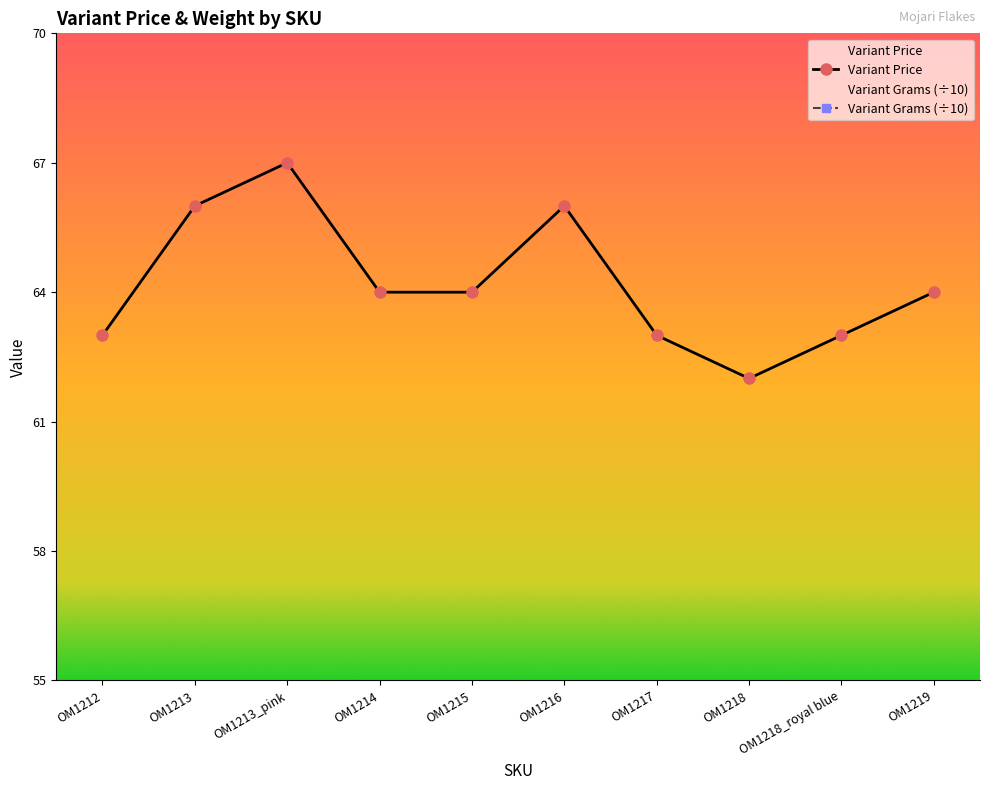

What is the change in value from OM1212 to OM1213_pink?

+4